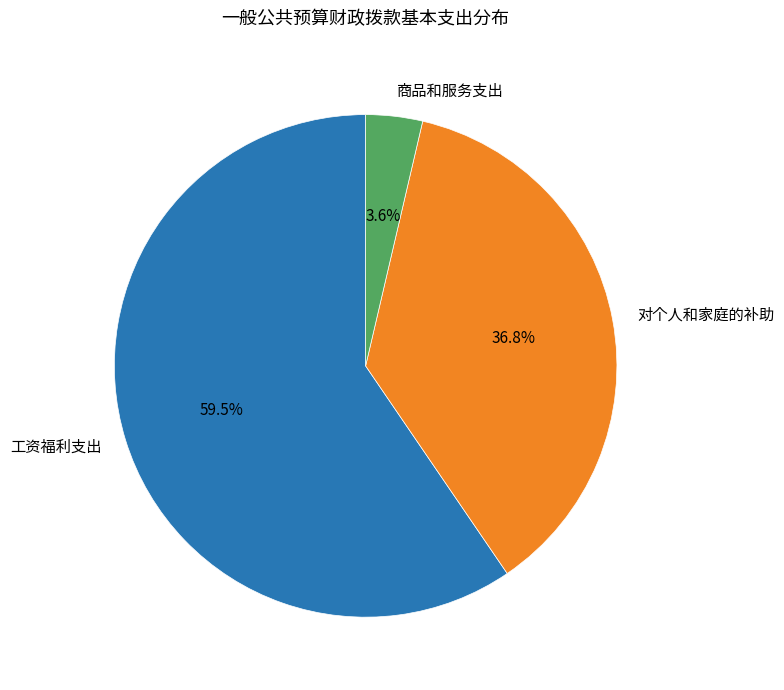

Rank the categories by value from highest to lowest.

工资福利支出, 对个人和家庭的补助, 商品和服务支出